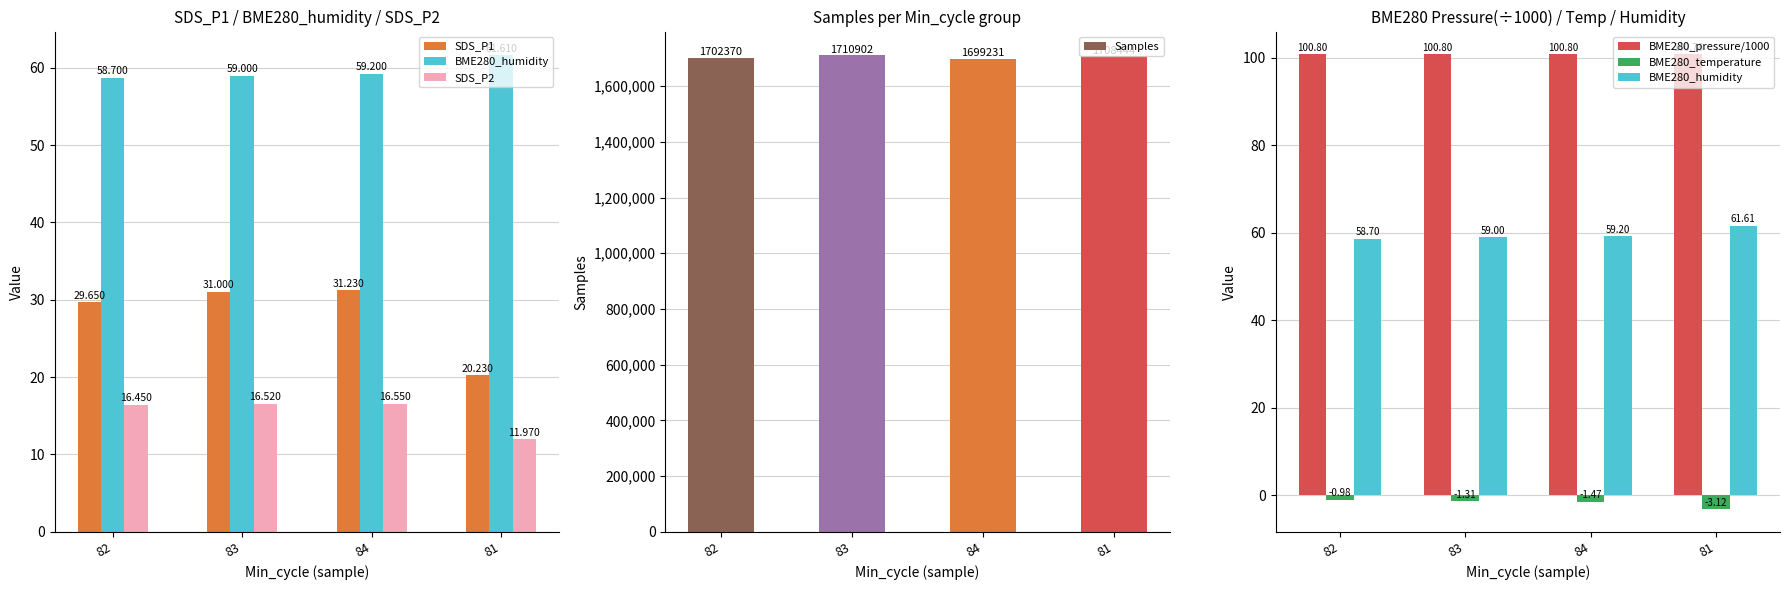

What position from the right is 82?

4